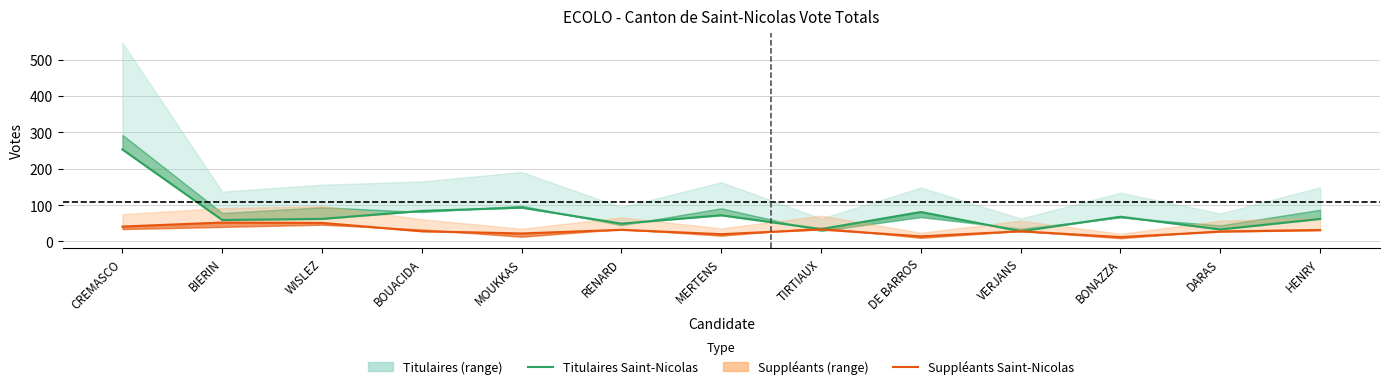

Is it true that Titulaires Saint-Nicolas equals 18 at BIERIN?

False